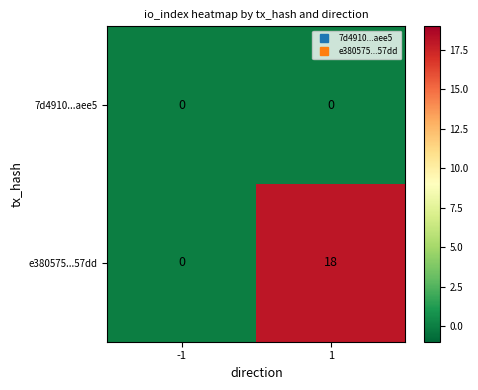

What is the sum of all e380575...57dd values?

18